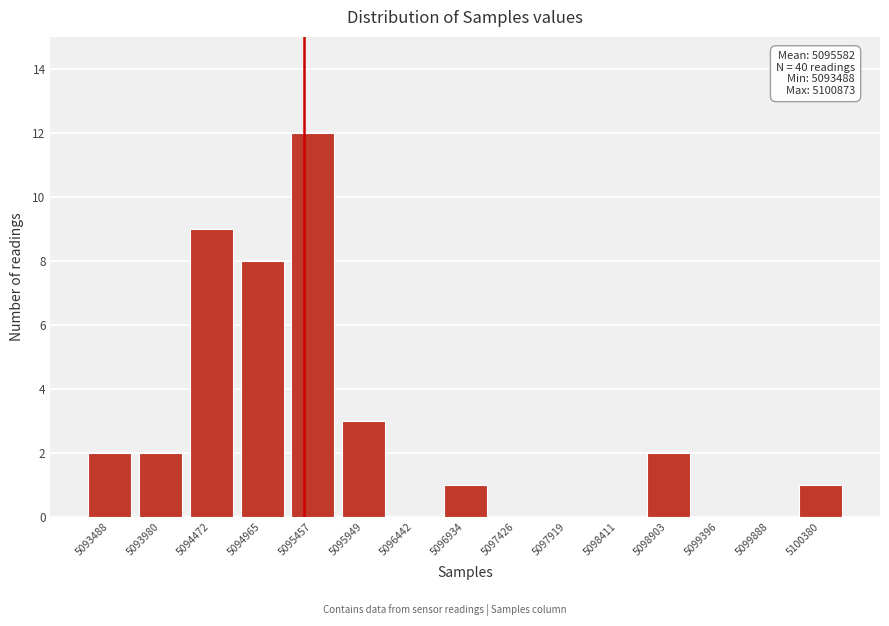

Reading left to right, transcribe all the data shown in this chart.

5093488=2	5093980=2	5094472=9	5094965=8	5095457=12	5095949=3	5096442=0	5096934=1	5097426=0	5097919=0	5098411=0	5098903=2	5099396=0	5099888=0	5100380=1